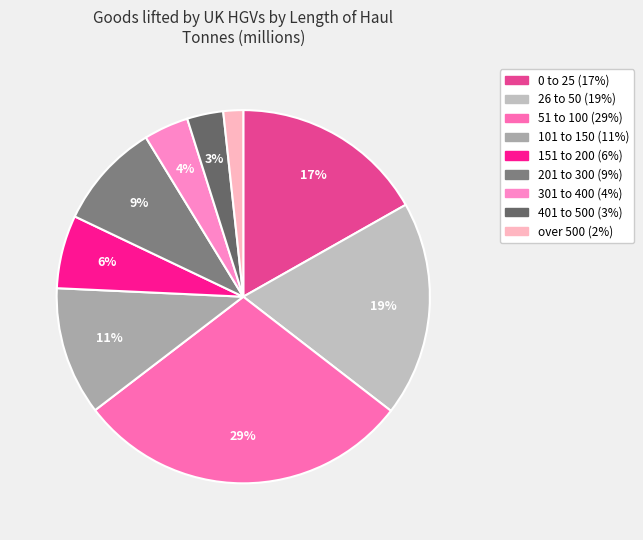

Rank the categories by value from highest to lowest.

51 to 100, 26 to 50, 0 to 25, 101 to 150, 201 to 300, 151 to 200, 301 to 400, 401 to 500, over 500